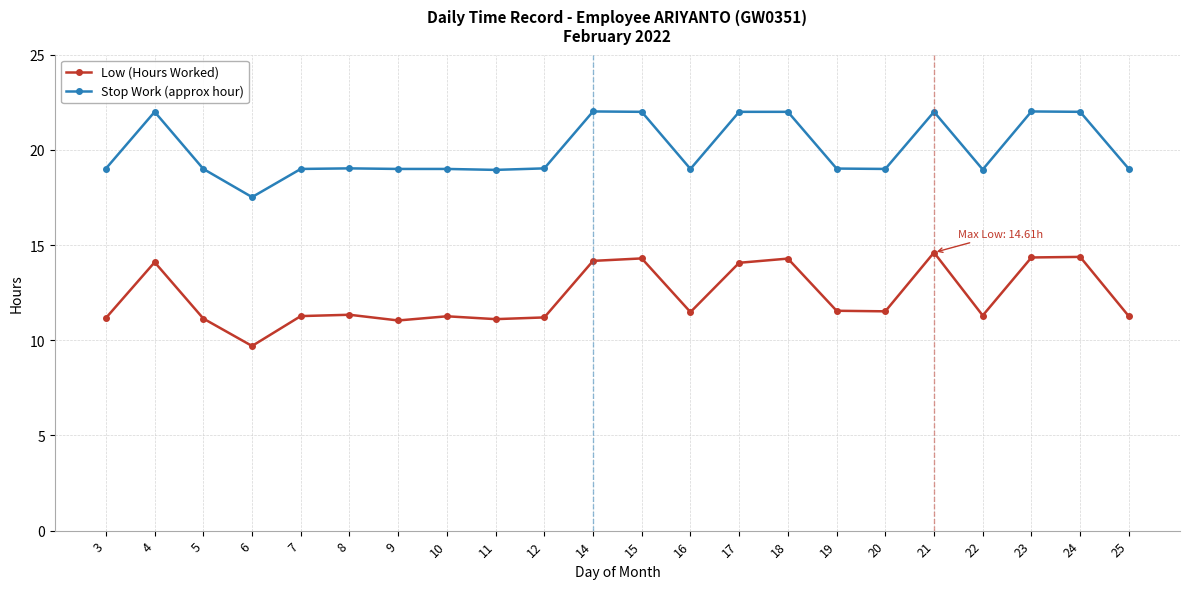

What is the difference between the maximum and minimum values in the Low (Hours Worked) series?

4.9